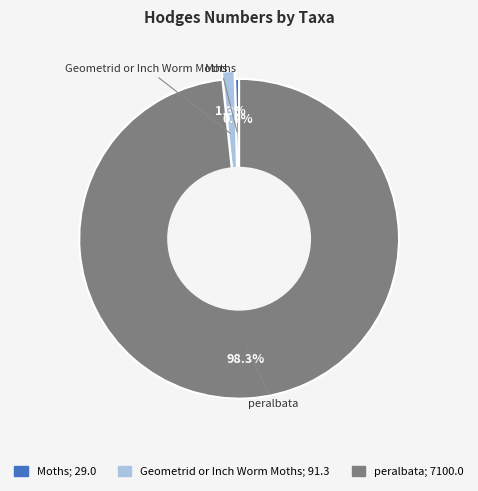

To the nearest percent, what is the difference between the largest and smallest slice percentages?

98%